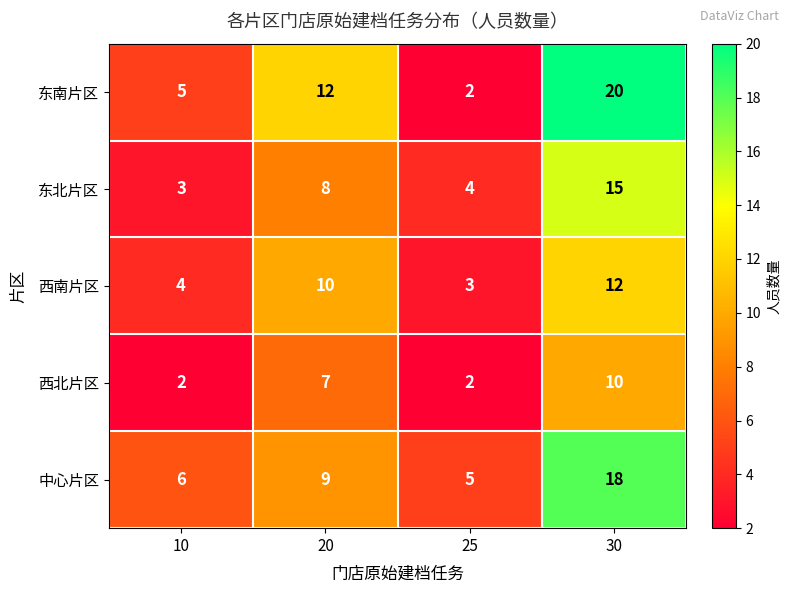

Rank the series at 10 from lowest to highest value.

西北片区, 东北片区, 西南片区, 东南片区, 中心片区